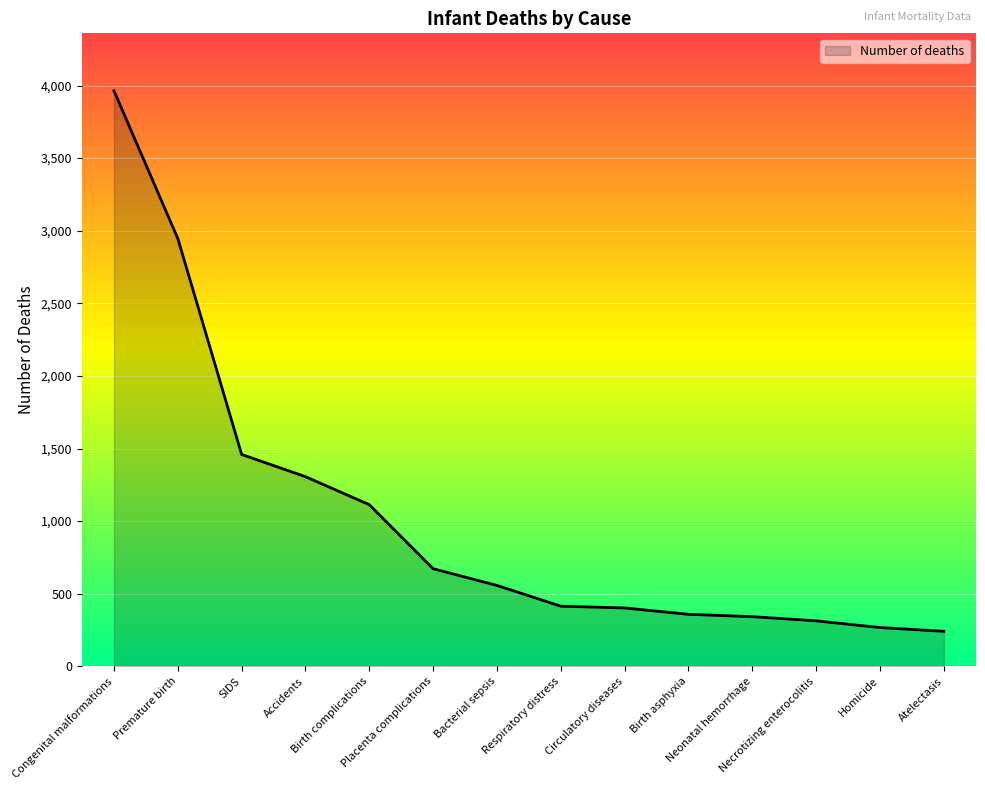

What position from the right is Premature birth?

13